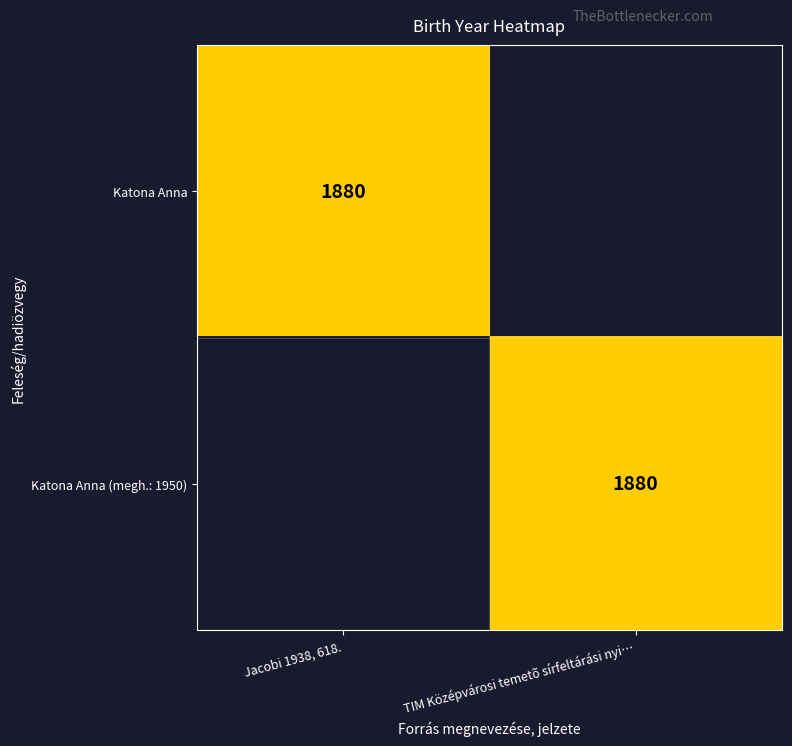

Is it true that Katona Anna (megh.: 1950) equals 1880 at TIM Középvárosi temetõ sírfeltárási nyi…?

True